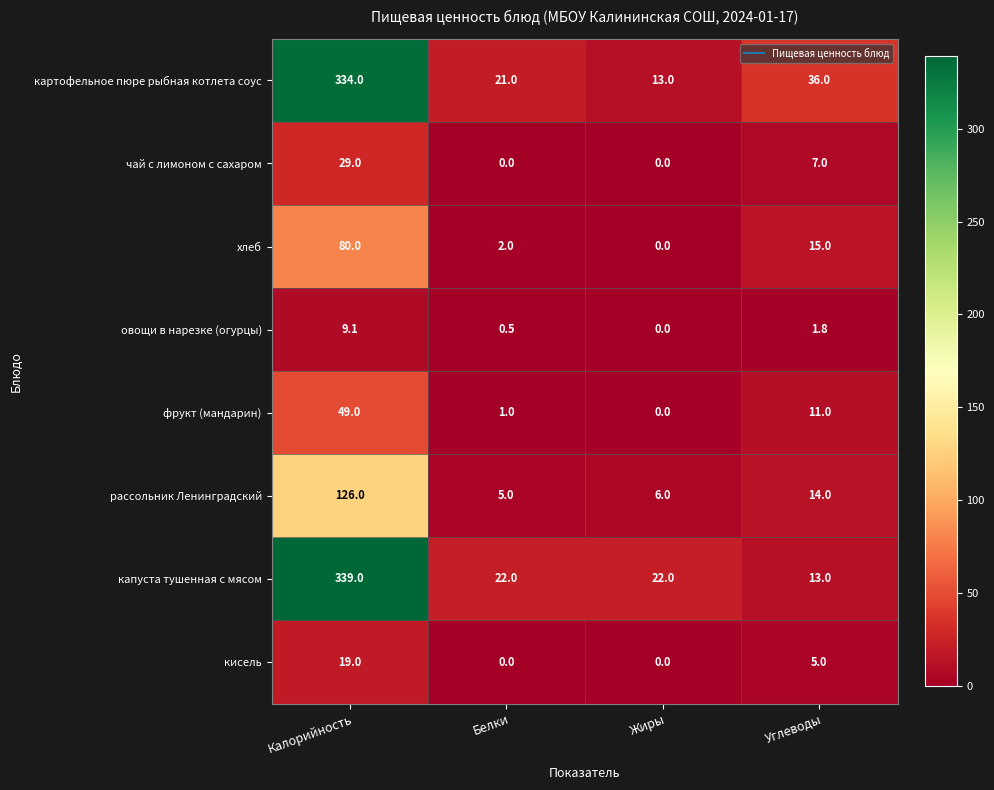

The value of кисель at Жиры is 0.0. True or false?

True